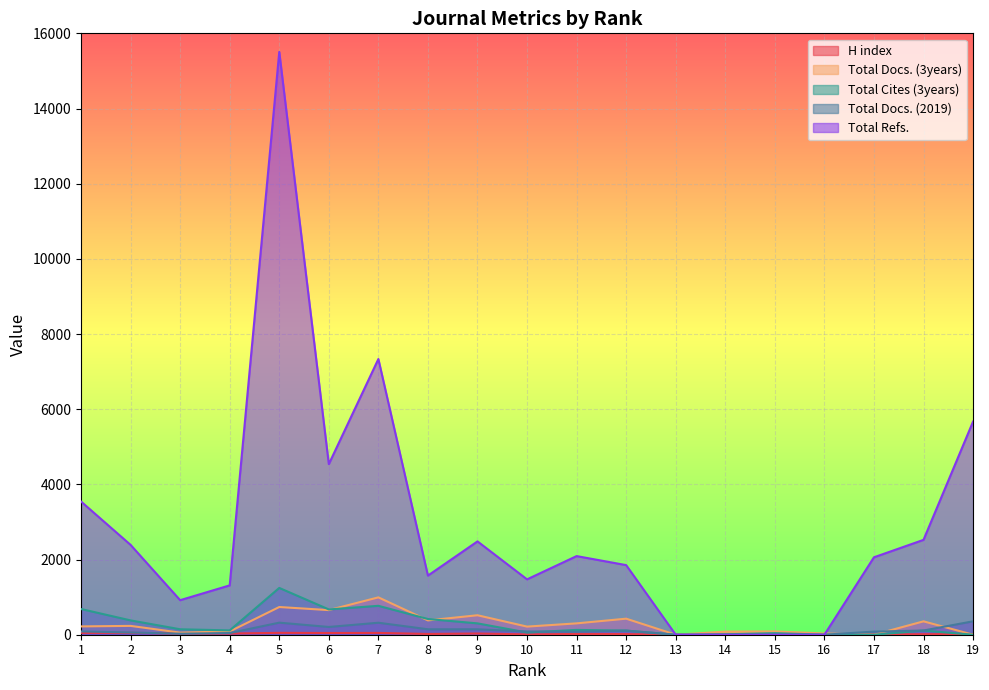

What is the difference between the maximum and minimum values in the H index series?

51